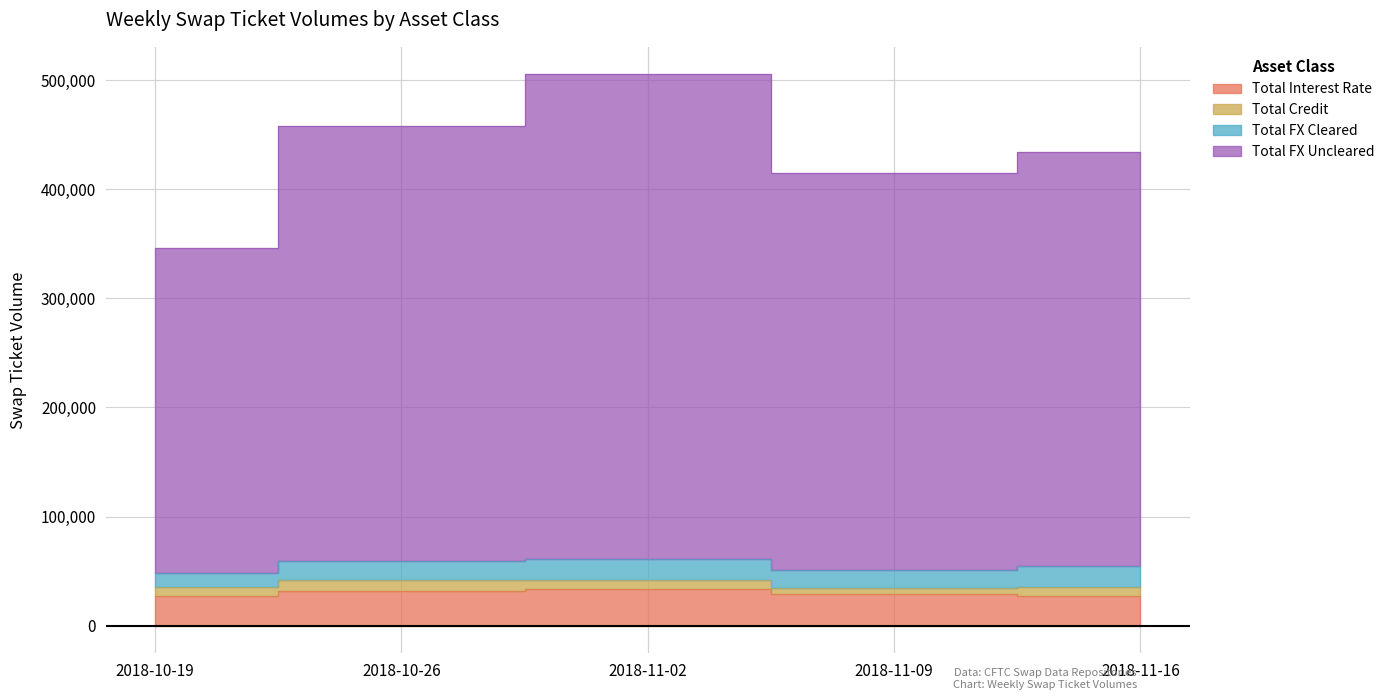

True or false: Total Interest Rate and Total FX Uncleared intersect in this chart.

False